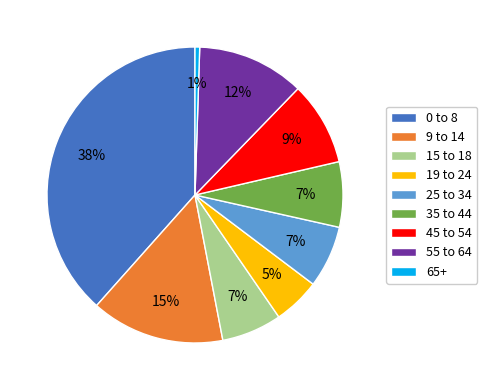

To the nearest percent, what is the average slice percentage?

11%